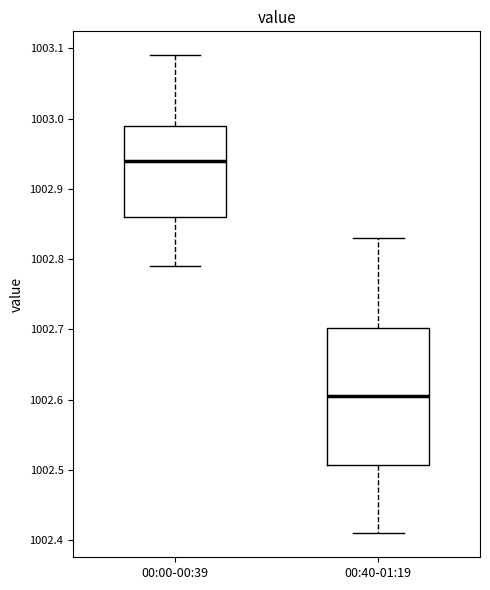

Where is the lower edge of the box for 00:00-00:39 on the y-axis? The values are not printed on the chart, so give them approximately, as read against the axis.

1002.86